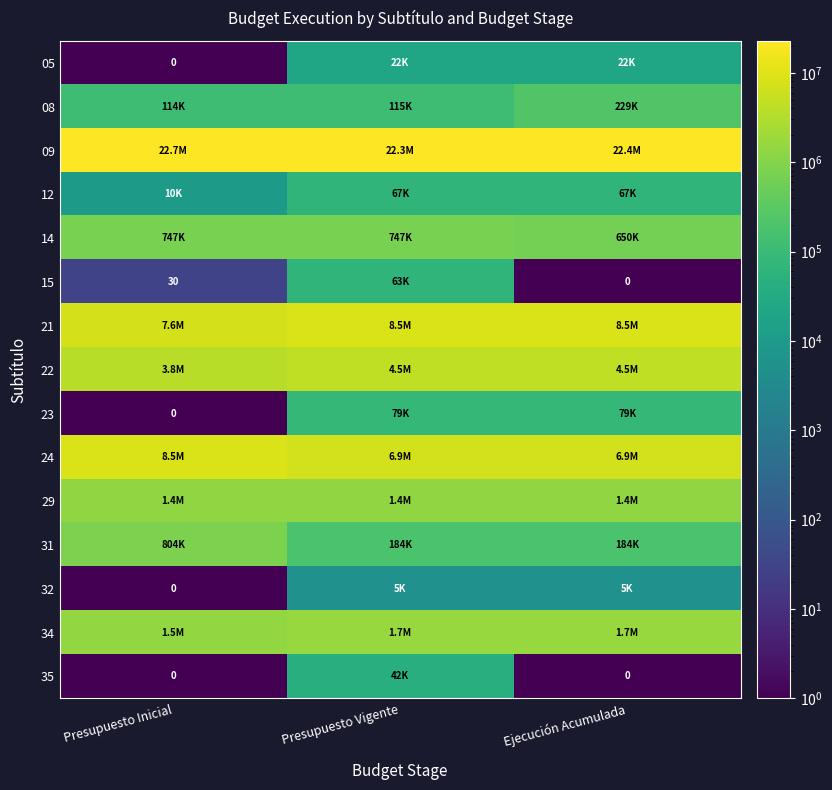

True or false: 29 has a value of 1383571.0 at Presupuesto Vigente.

True